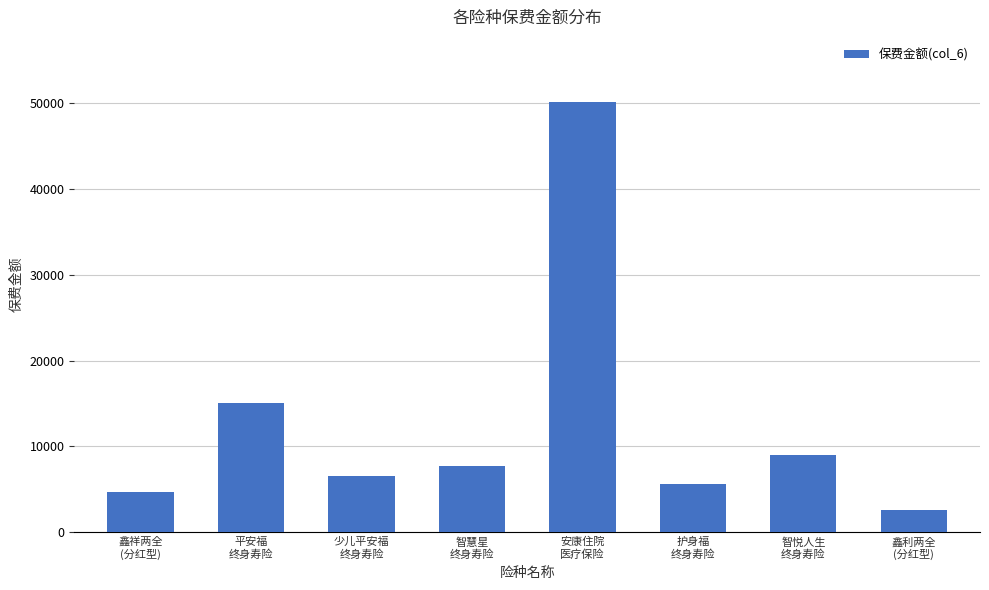

Reading left to right, what are all the values shown in this chart?

鑫祥两全
(分红型)=4704.0	平安福
终身寿险=14998.1	少儿平安福
终身寿险=6494.4	智慧星
终身寿险=7712.0	安康住院
医疗保险=50166.2	护身福
终身寿险=5674.0	智悦人生
终身寿险=9000.0	鑫利两全
(分红型)=2539.5